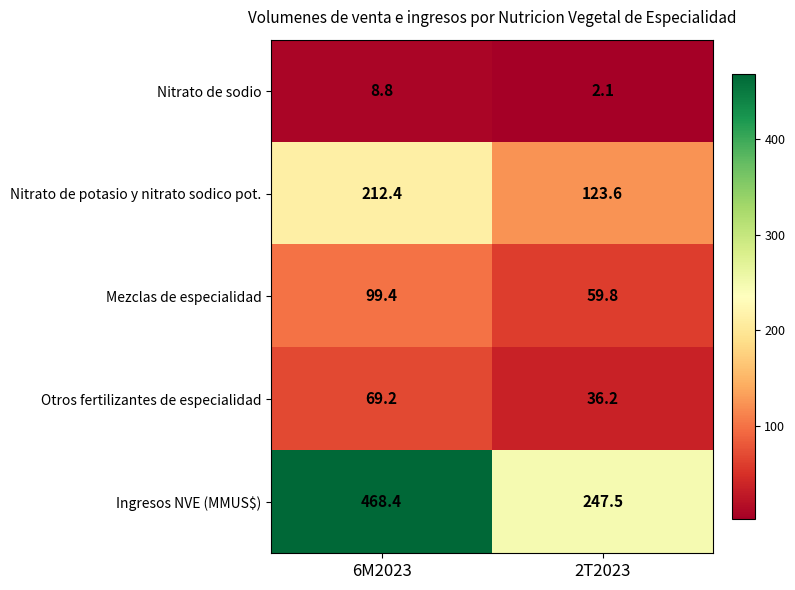

How many distinct data groups are displayed?

5